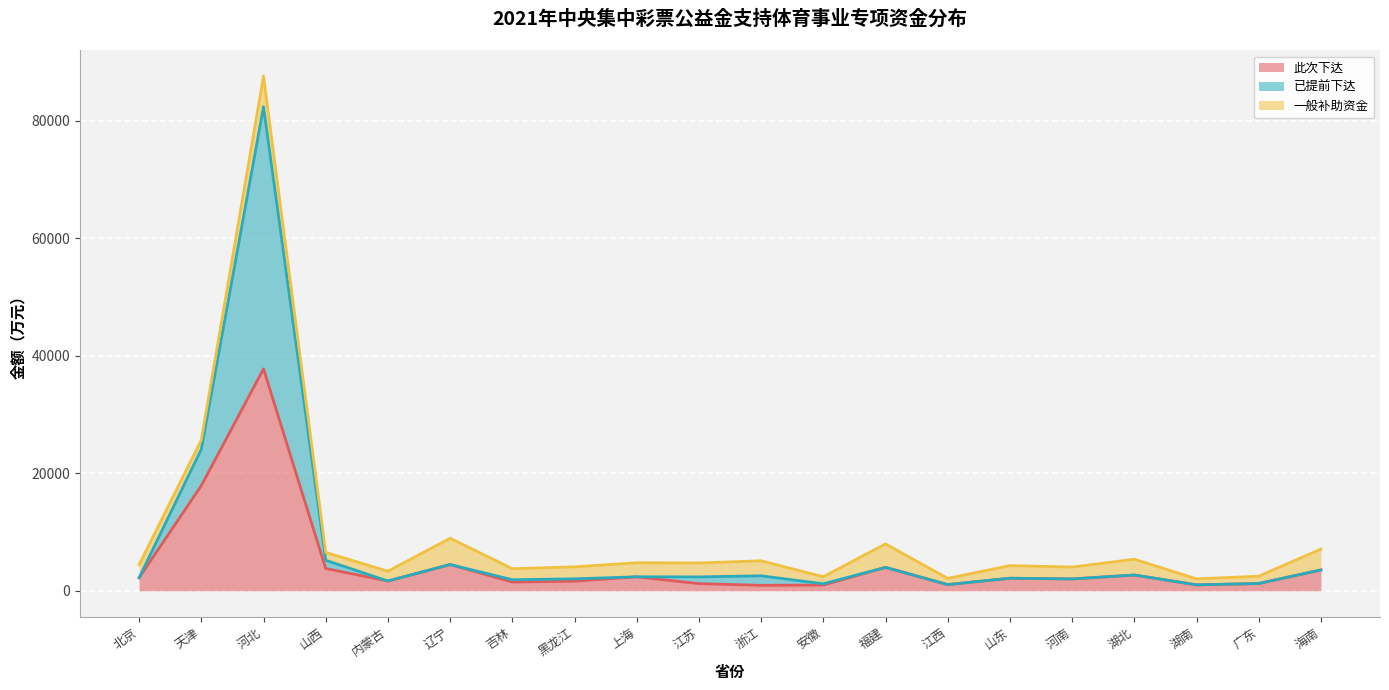

Does the chart display data point markers on the line(s)?

No